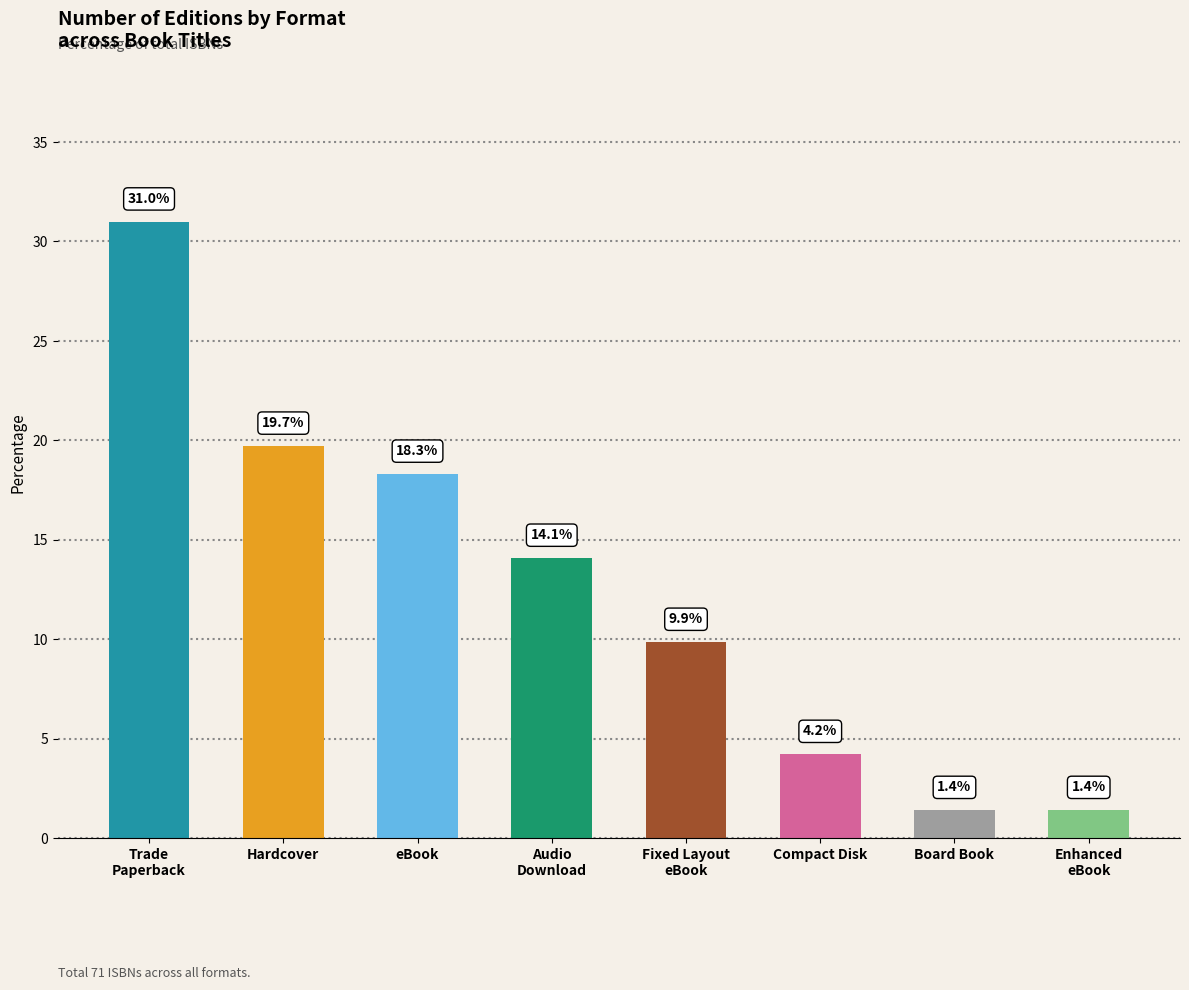

The value at Compact Disk is 4.2. True or false?

True